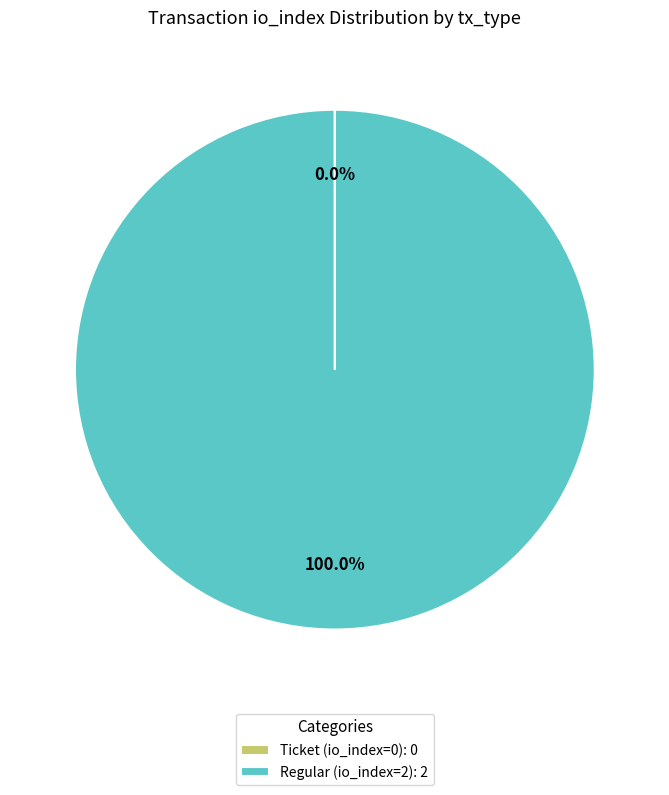

The Regular (io_index=2) slice represents 88% of the pie. True or false?

False